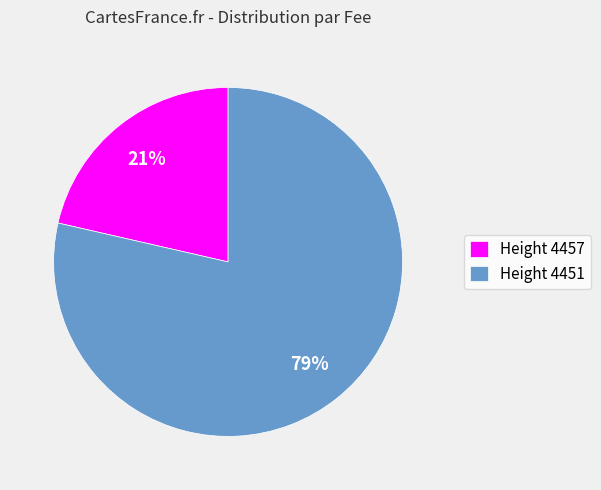

Which slice represents more than half of the pie?

Height 4451